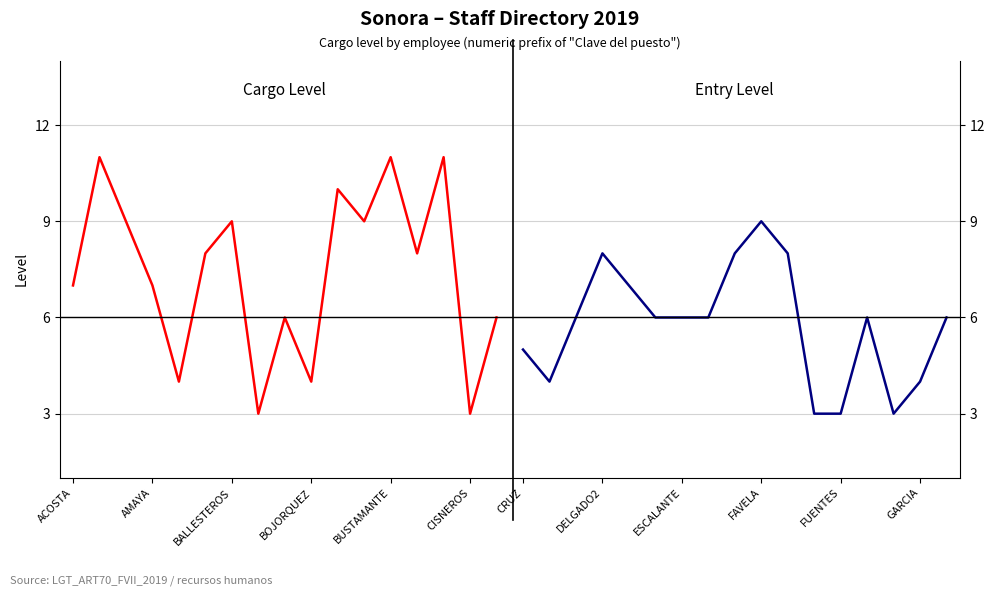

The Entry Level series shows 8 at 8. True or false?

True